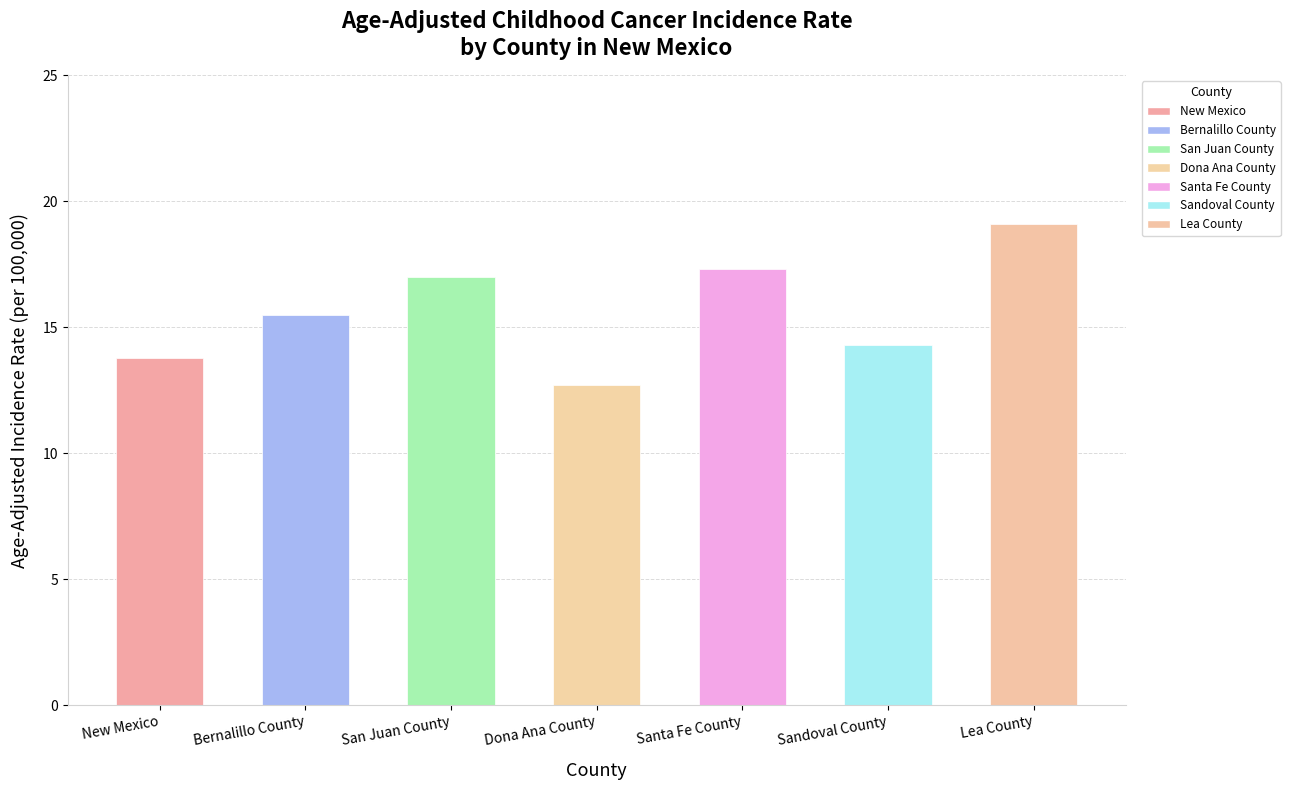

What is the average value?

15.7